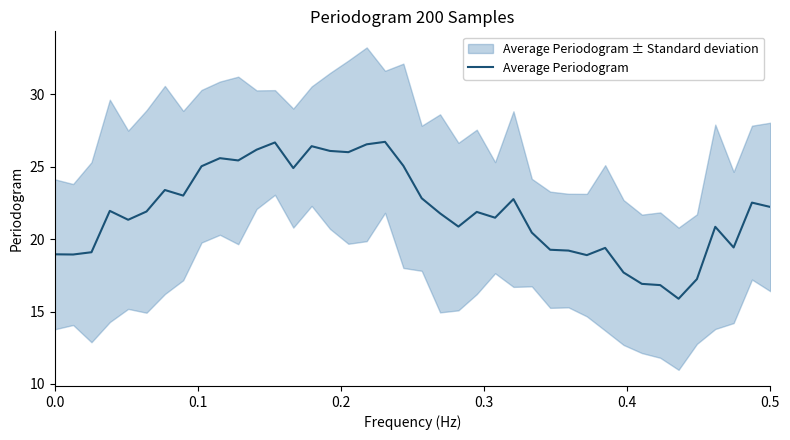

What is the lowest value of the Average Periodogram series?

15.9